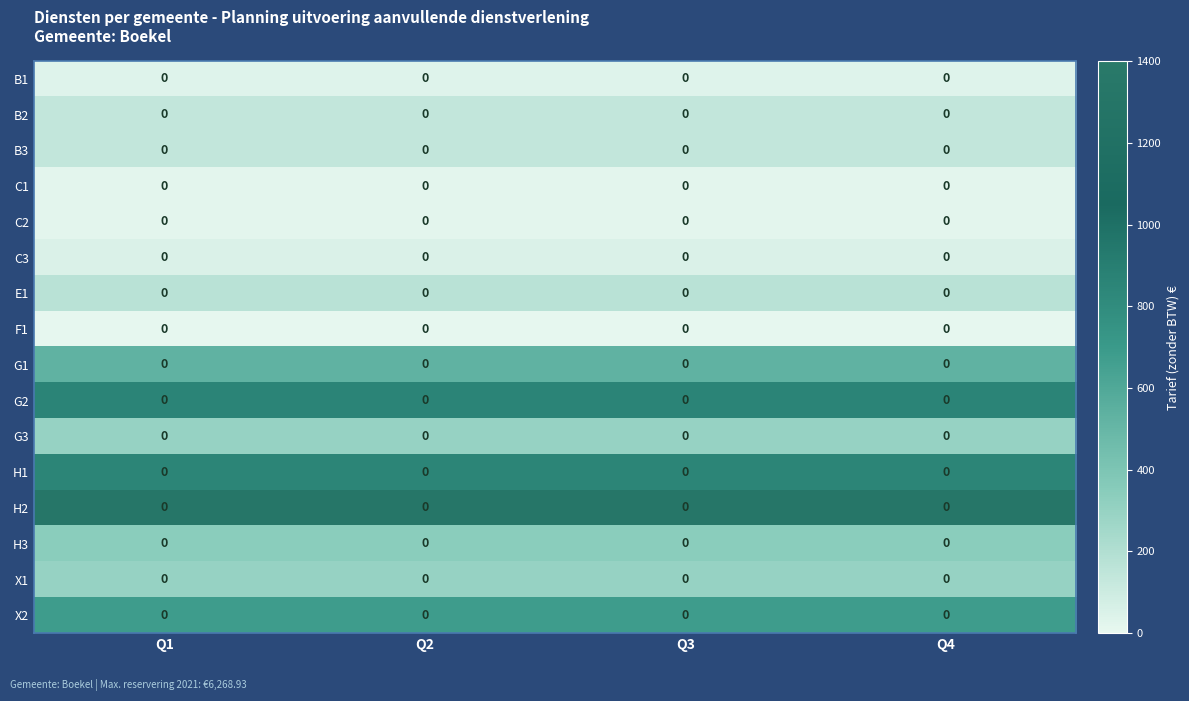

At Q4, list the series in order from smallest to largest.

F1, C1, C2, B1, C3, B2, B3, E1, G3, X1, H3, G1, X2, H1, G2, H2